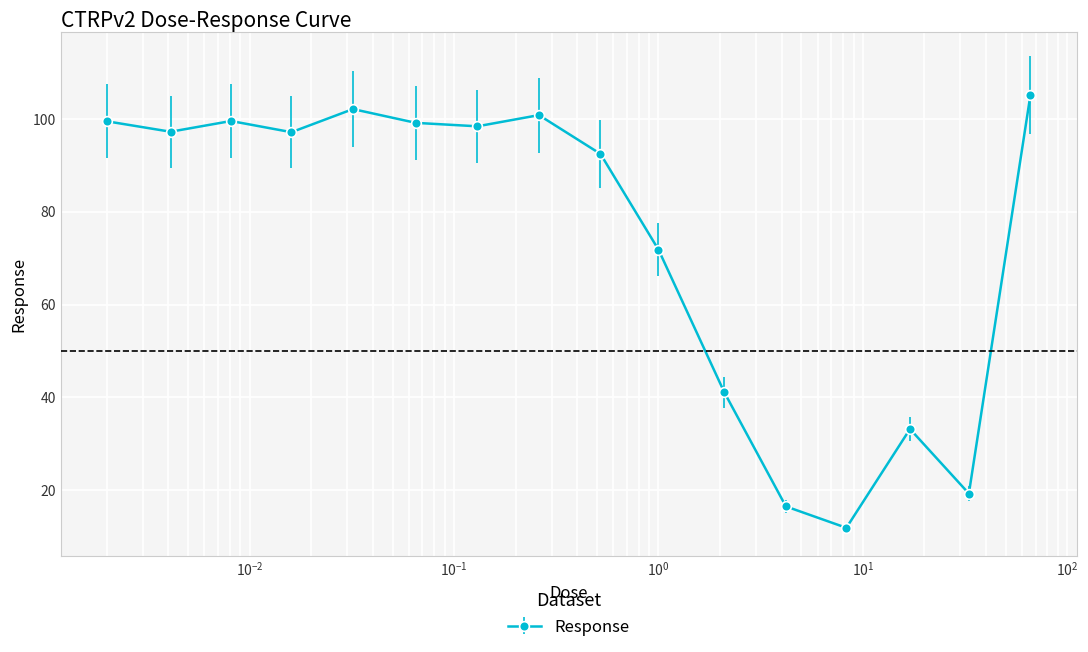

What is the average value?

74.1